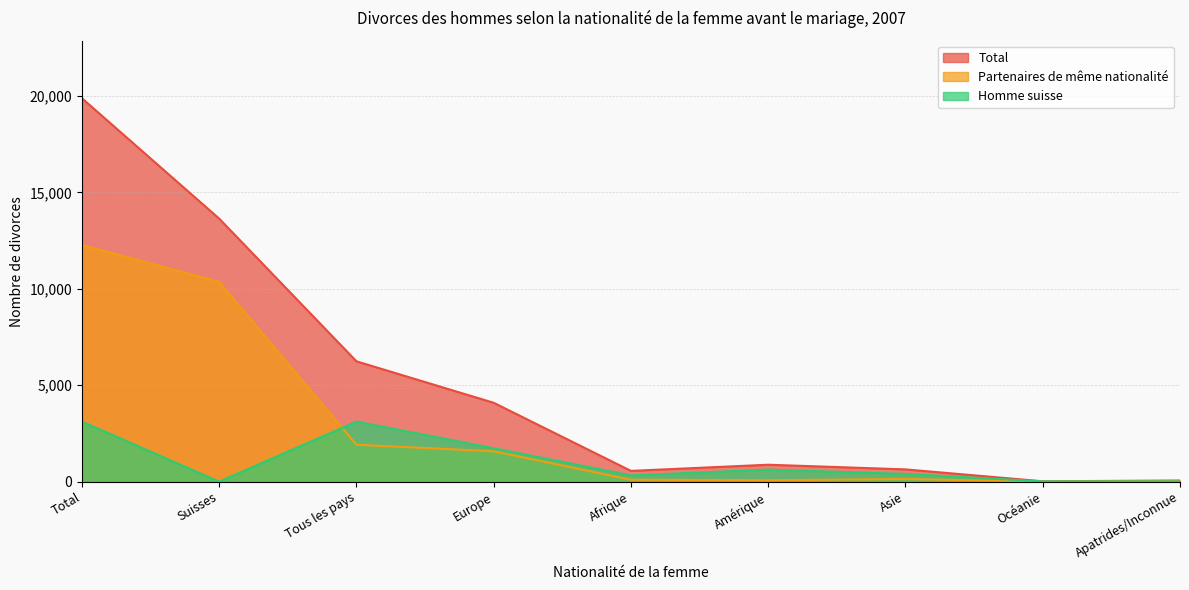

Rank the series at Asie from lowest to highest value.

Partenaires de même nationalité, Homme suisse, Total